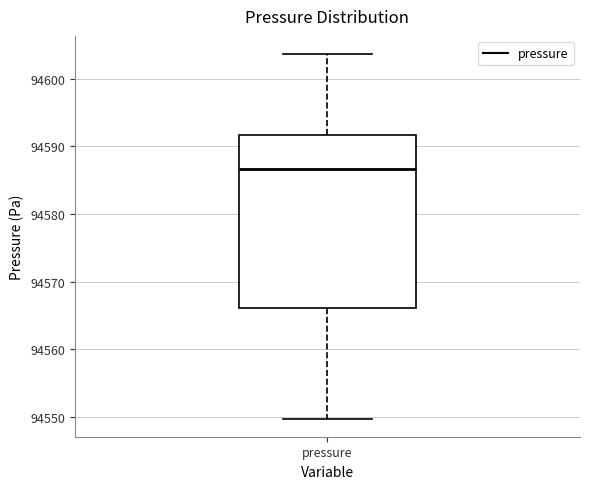

Read this box plot against the y-axis: the position of the median line, the range covered by the box, and the ends of both whiskers. The values are not printed on the chart, so give them approximately, as read against the axis.

median 94587, box 94566 to 94592, whiskers 94550 to 94604